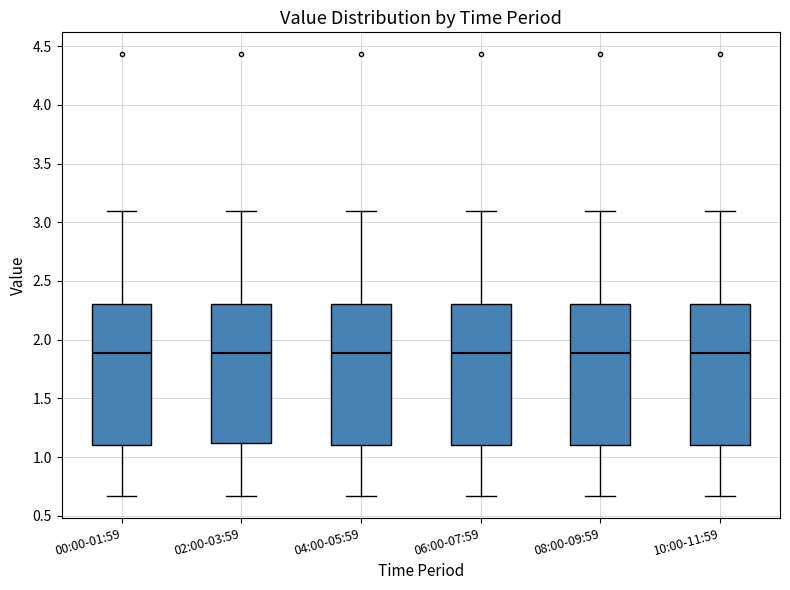

Reading left to right, read every box against the y-axis: the position of its median line, the range the box covers, and the ends of its whiskers. The values are not printed on the chart, so give them approximately, as read against the axis.

00:00-01:59: median 1.90, box 1.10 to 2.30, whiskers 0.65 to 3.10
02:00-03:59: median 1.90, box 1.10 to 2.30, whiskers 0.65 to 3.10
04:00-05:59: median 1.90, box 1.10 to 2.30, whiskers 0.65 to 3.10
06:00-07:59: median 1.90, box 1.10 to 2.30, whiskers 0.65 to 3.10
08:00-09:59: median 1.90, box 1.10 to 2.30, whiskers 0.65 to 3.10
10:00-11:59: median 1.90, box 1.10 to 2.30, whiskers 0.65 to 3.10